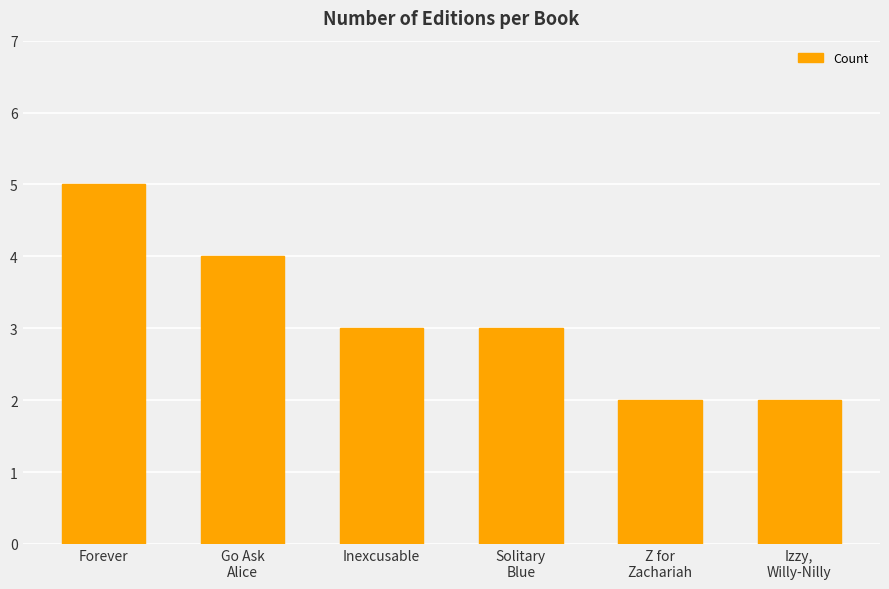

Does the chart contain any negative values?

No